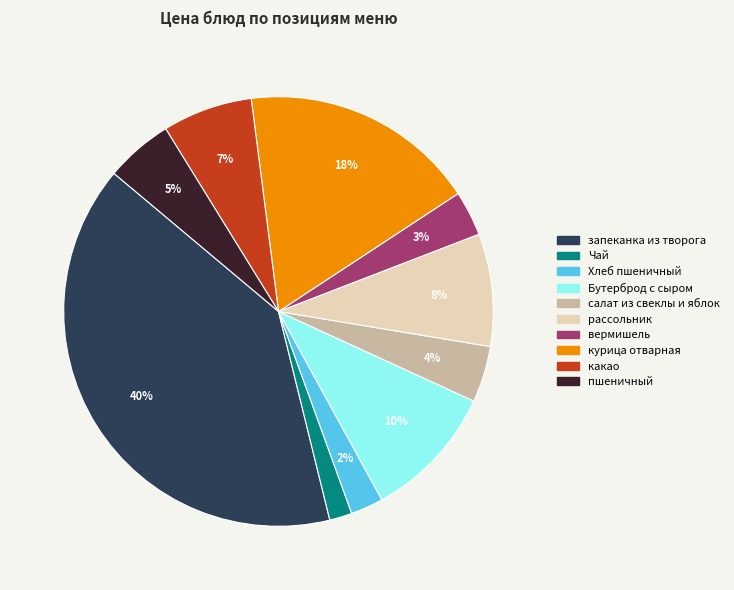

Do Бутерброд с сыром and рассольник together represent more than half of the pie?

No